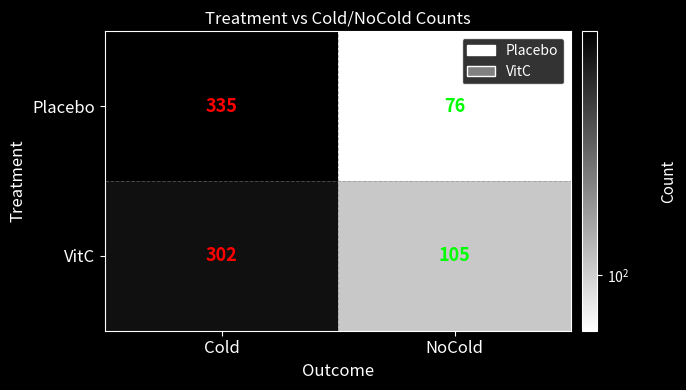

The VitC series shows 302 at Cold. True or false?

True